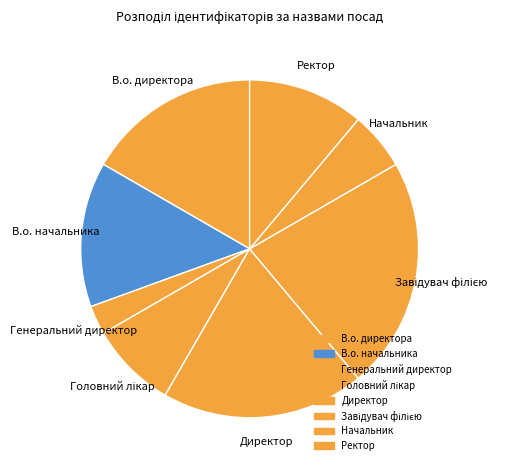

Does Генеральний директор represent more than half of the total?

No